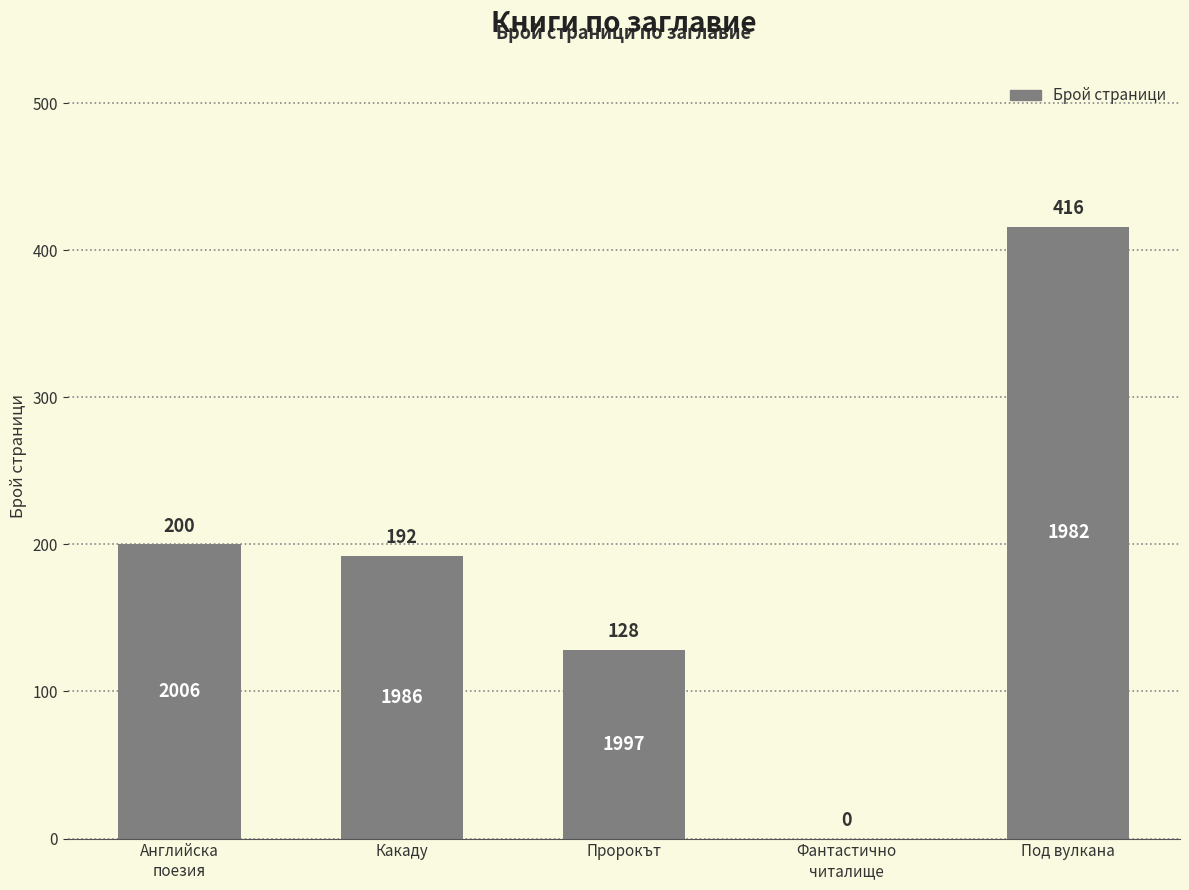

Count the number of categories in the chart.

5